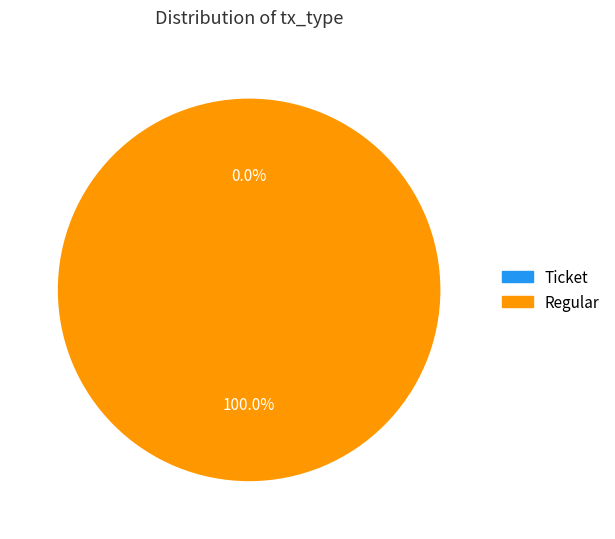

True or false: Ticket accounts for 0% of the total.

True